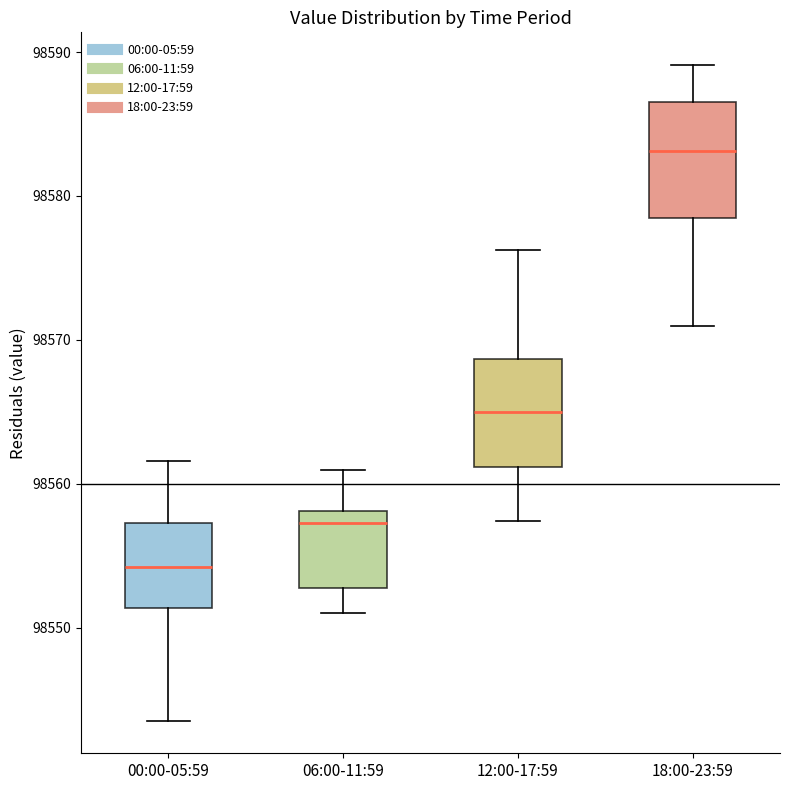

Reading left to right, transcribe this box plot: for each box, give where its median line is, the range the box spans, and where its two whiskers end, as read against the y-axis. The values are not printed on the chart, so give them approximately, as read against the axis.

00:00-05:59: median 98554, box 98551 to 98557, whiskers 98544 to 98562
06:00-11:59: median 98557, box 98553 to 98558, whiskers 98551 to 98561
12:00-17:59: median 98565, box 98561 to 98569, whiskers 98557 to 98576
18:00-23:59: median 98583, box 98578 to 98586, whiskers 98571 to 98589